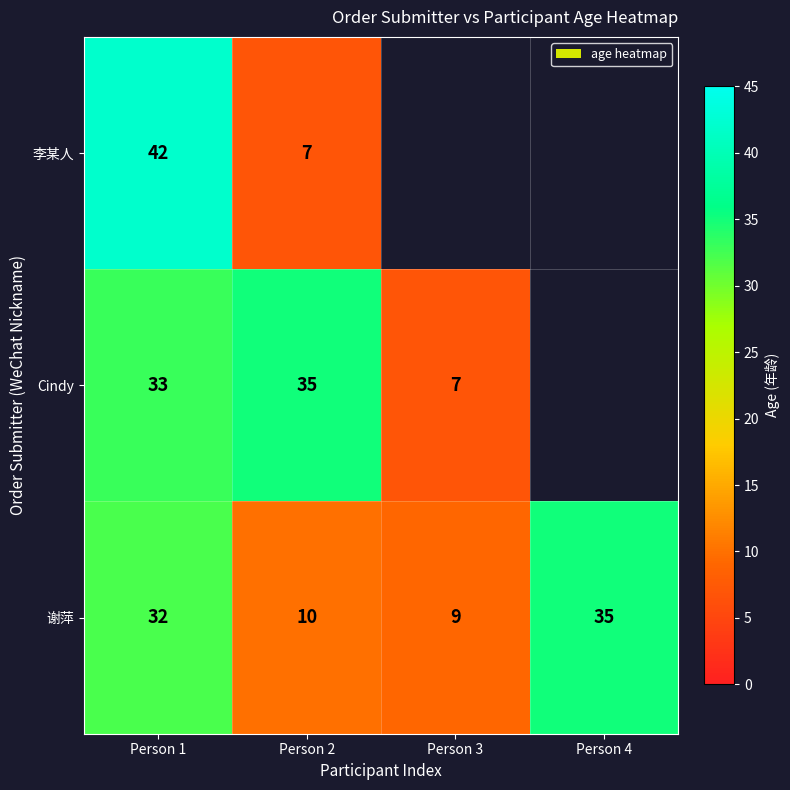

Where is 谢萍 nearest to the value 22?

Person 1